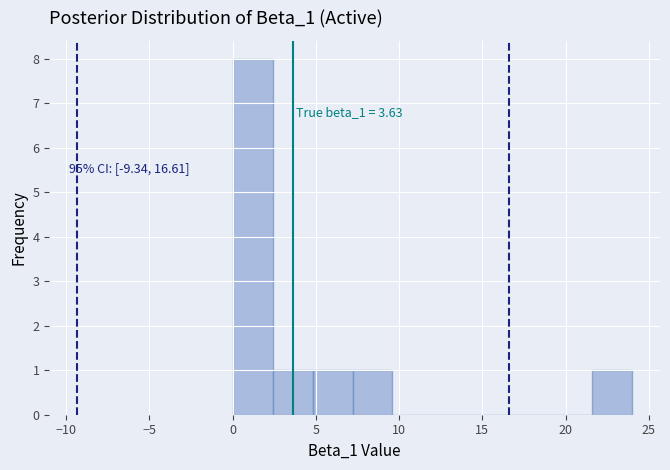

Which range on the x-axis has the tallest bar?

0.0 to 2.4